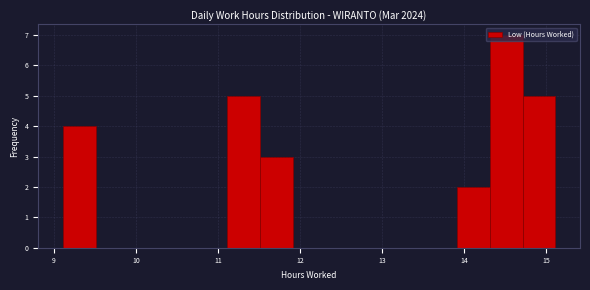

How tall is the bar that spans 9.11 to 9.51 on the x-axis? Neither the bar edges nor the heights are printed on the chart, so give them approximately, as read against the axes.

4